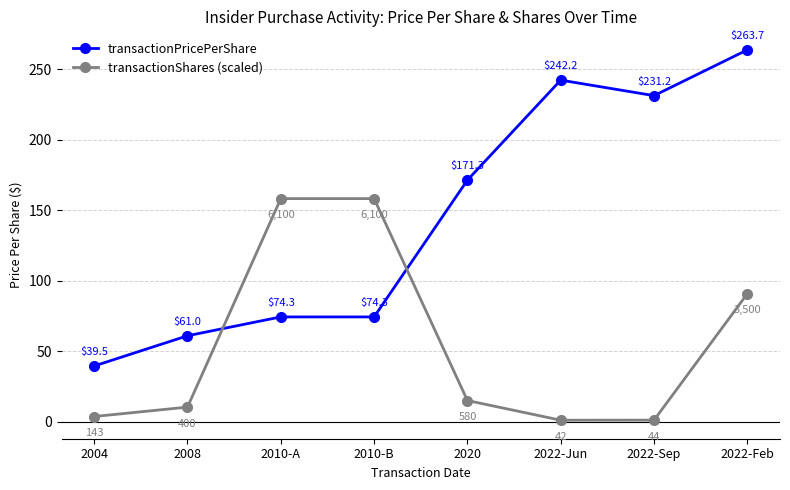

True or false: transactionPricePerShare has a value of 105.7 at 2010-B.

False